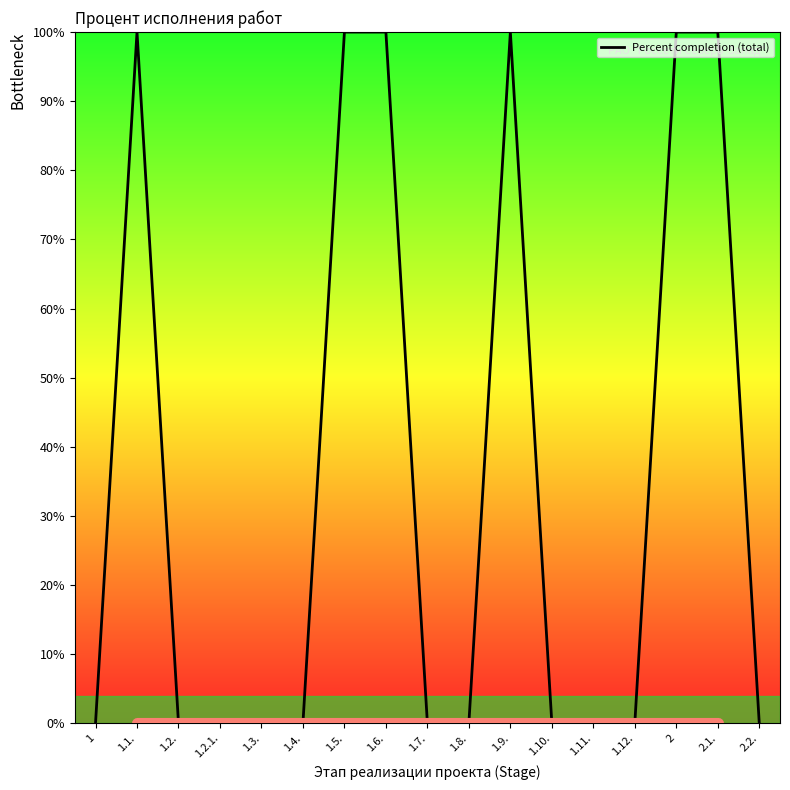

How many categories are shown in the chart?

17